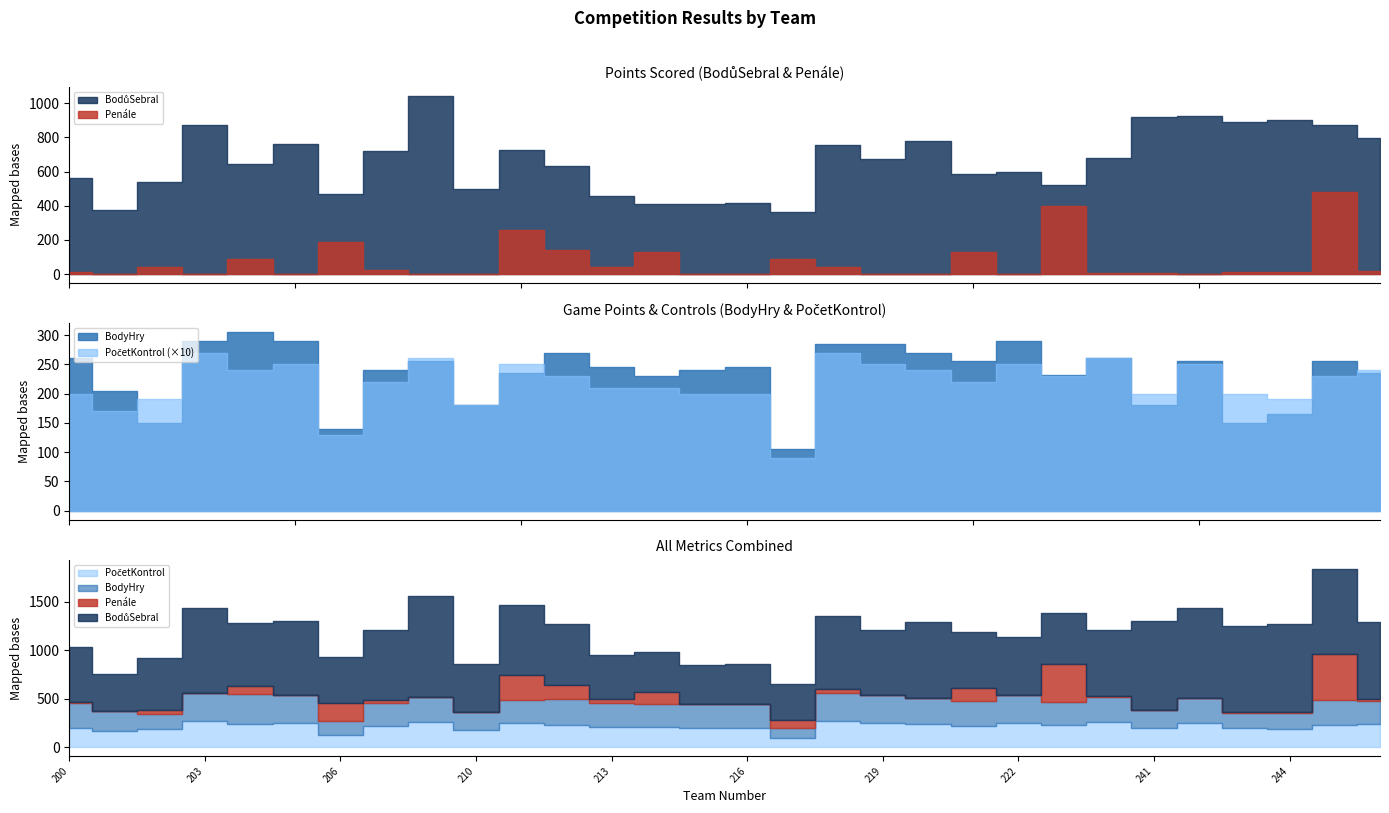

Rank the series at 203 from lowest to highest value.

Penále, PočetKontrol, BodyHry, BodůSebral